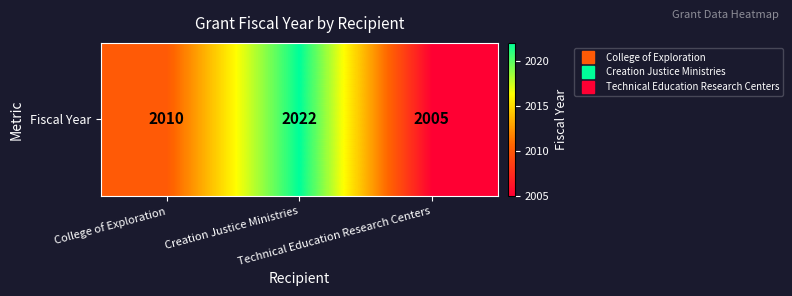

Reading left to right, list all the values displayed in this chart.

College of Exploration=2010	Creation Justice Ministries=2022	Technical Education Research Centers=2005